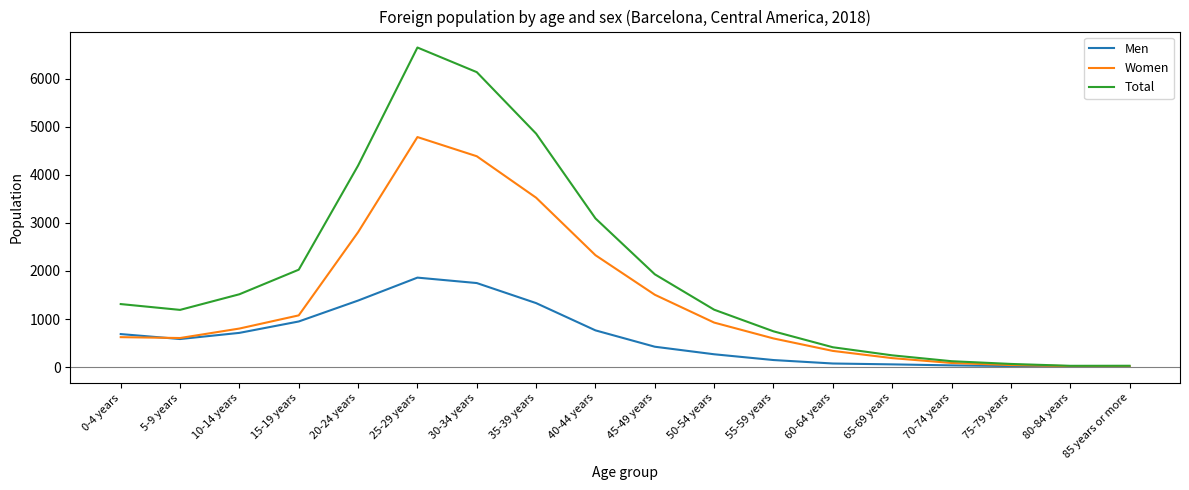

At which category is the sum across all series the highest?

25-29 years